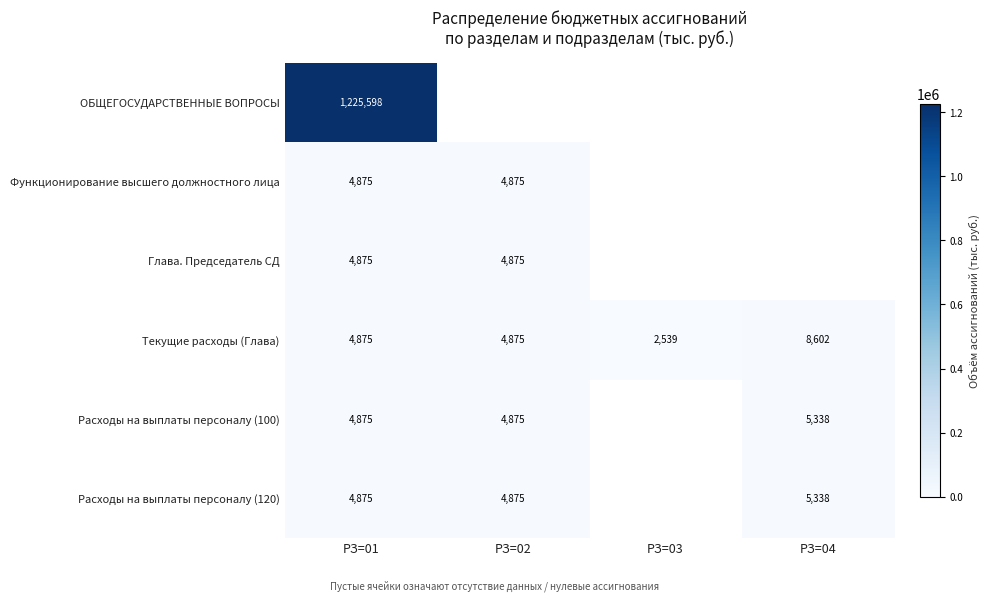

Is it true that Текущие расходы (Глава) equals 2539 at РЗ=03?

True